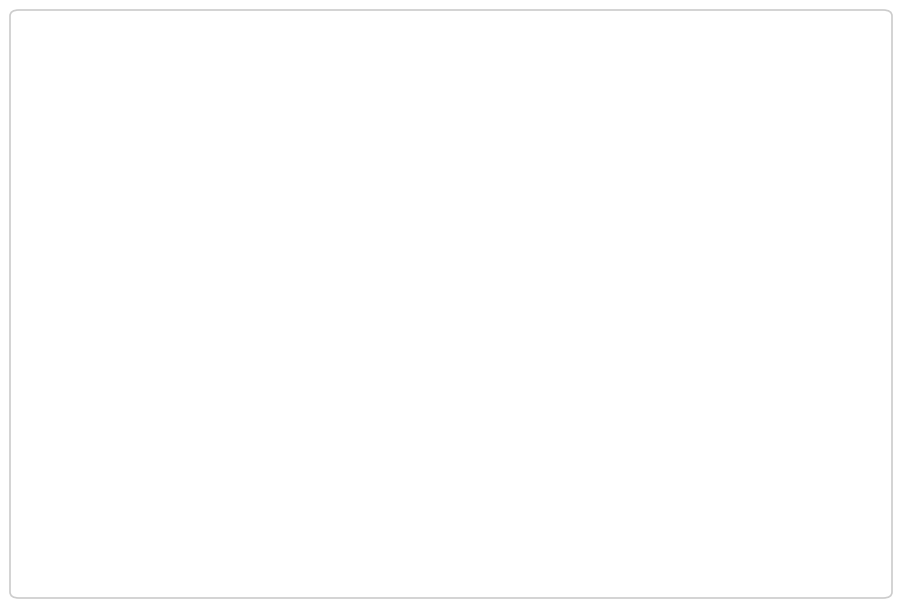

How many segments does this pie chart have?

13